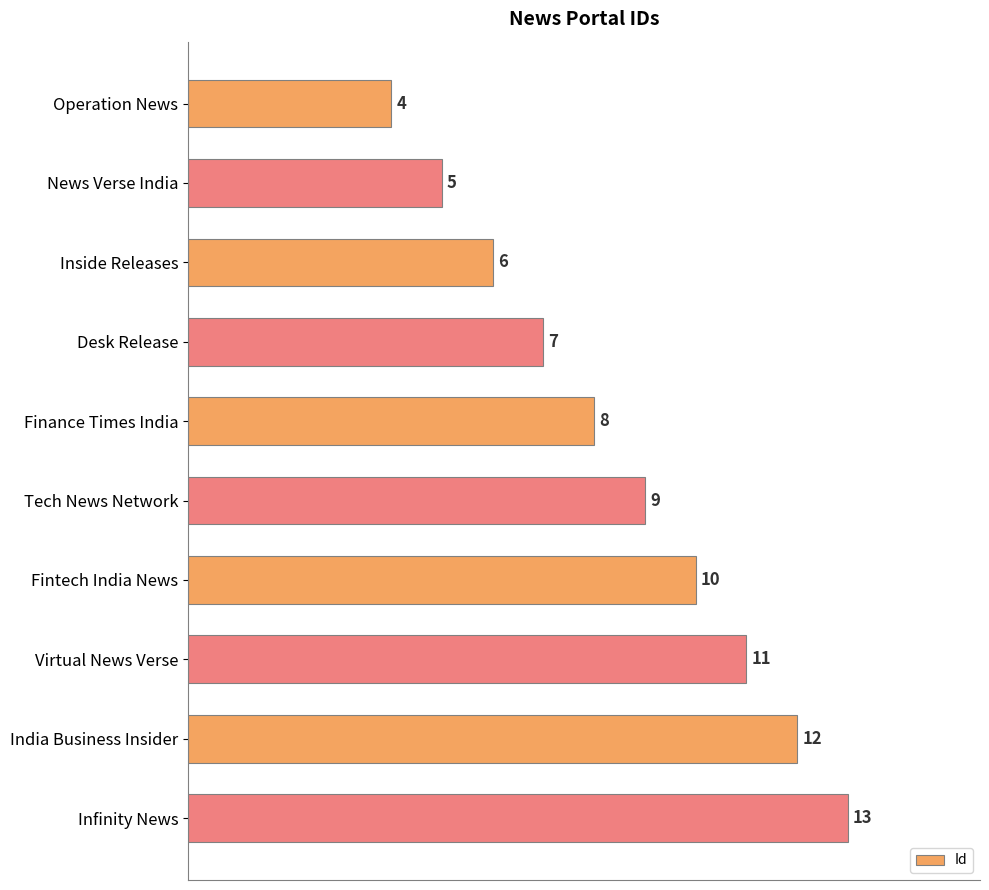

What is the ratio of the value at Fintech India News to the value at Infinity News?

0.8